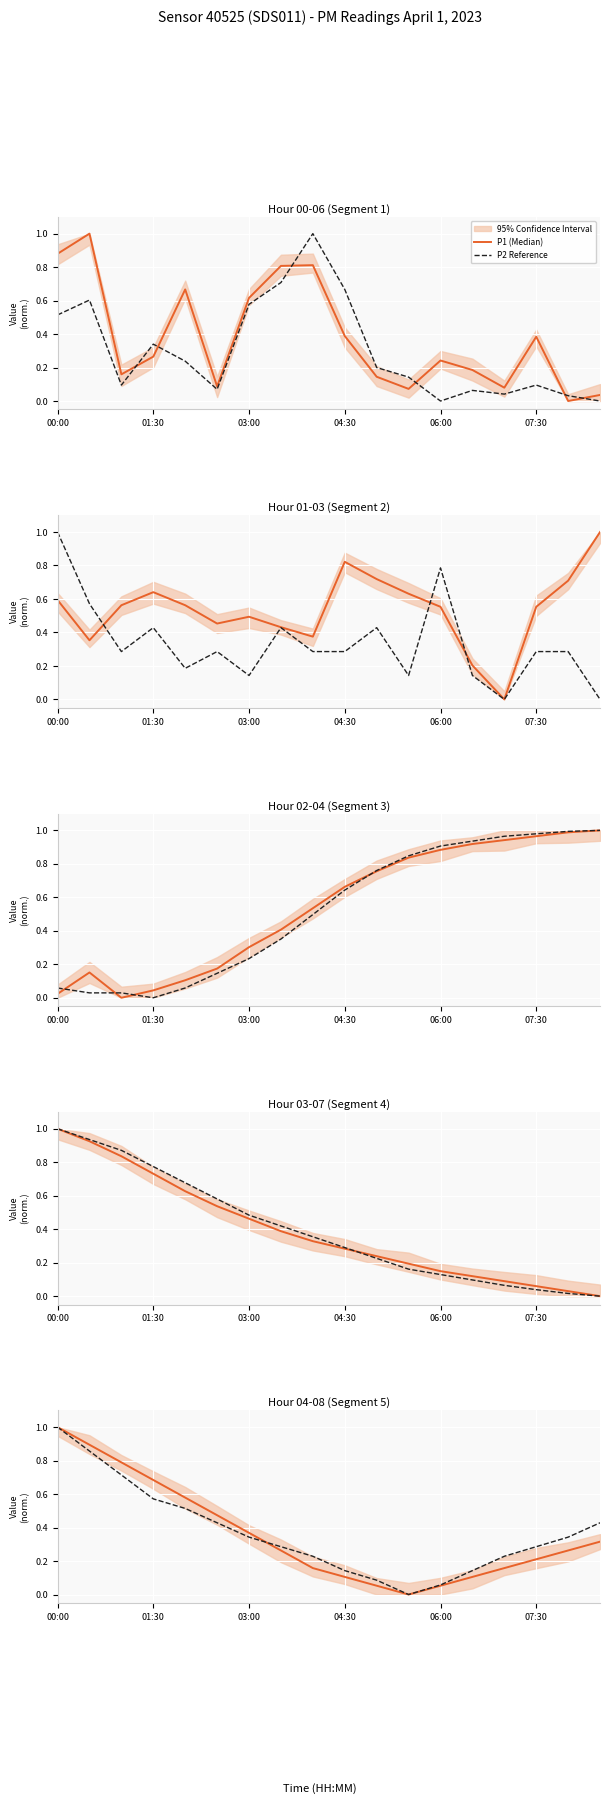

Where is P2 Reference nearest to the value 0?

11